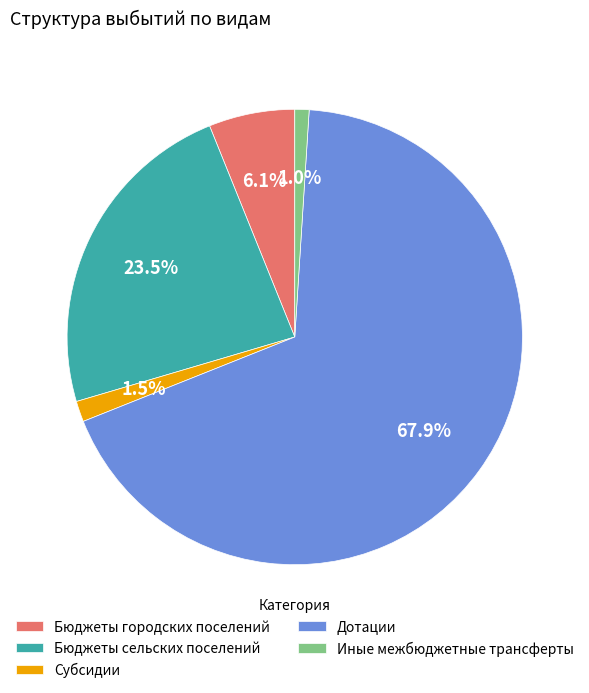

What percentage is the Дотации slice, to the nearest percent?

68%